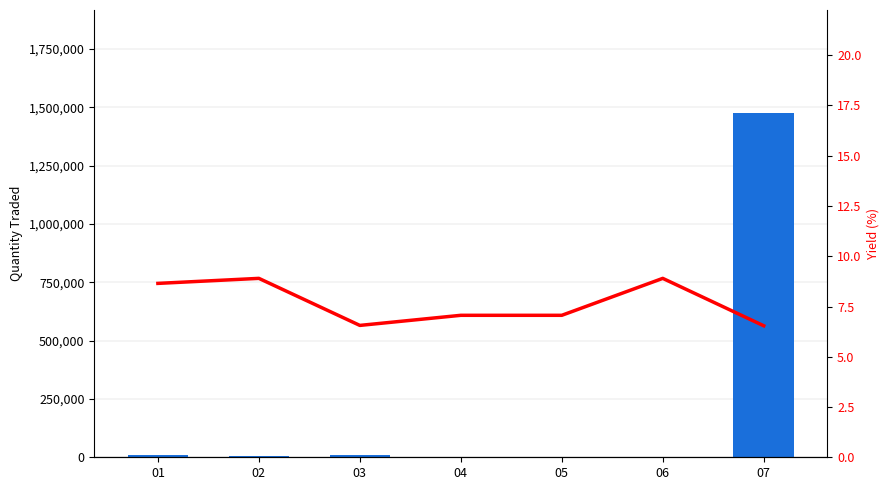

Which series has the widest spread of values?

Quantity Traded